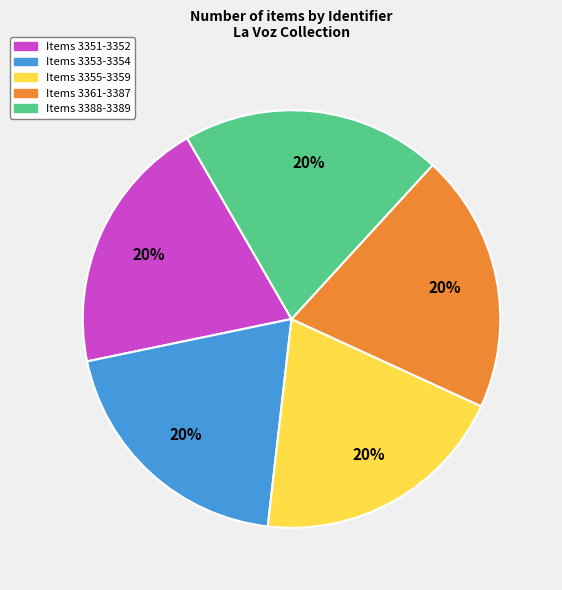

Is there any slice that represents more than half of the pie?

No